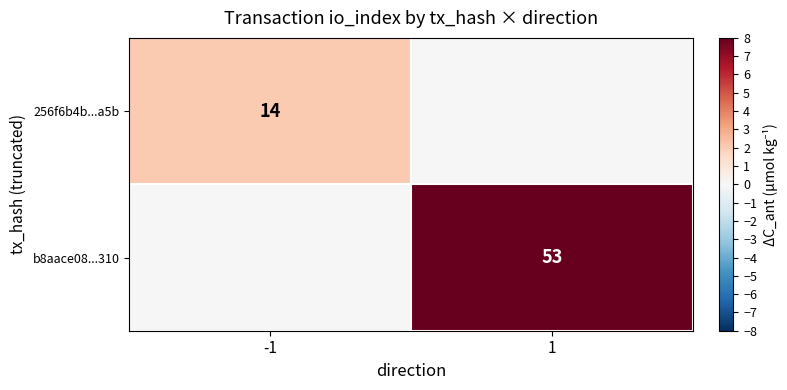

True or false: b8aace08...310 has a value of 79 at 1.

False